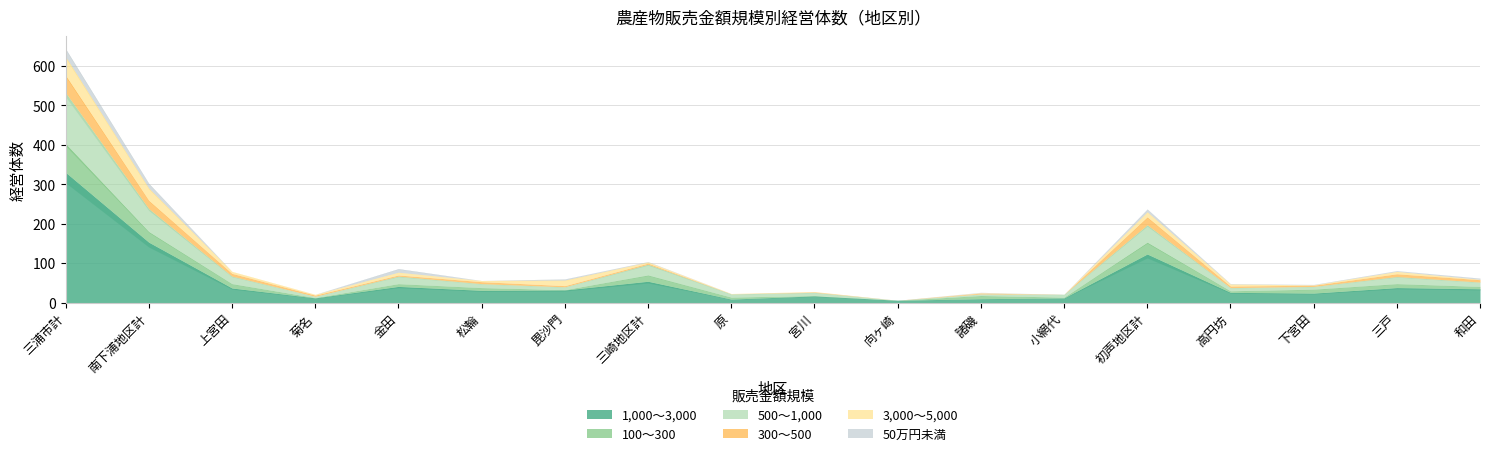

Reading left to right, extract all data points from this chart.

1,000～3,000: 三浦市計=330	南下浦地区計=153	上宮田=37	菊名=12	金田=41	松輪=31	毘沙門=32	三崎地区計=54	原=9	宮川=17	向ヶ崎=6	諸磯=10	小網代=12	初声地区計=123	高円坊=26	下宮田=24	三戸=38	和田=35
100～300: 三浦市計=73	南下浦地区計=27	上宮田=11	菊名=1	金田=7	松輪=7	毘沙門=1	三崎地区計=16	原=5	宮川=1	向ヶ崎=0	諸磯=8	小網代=2	初声地区計=30	高円坊=4	下宮田=10	三戸=10	和田=6
500～1,000: 三浦市計=129	南下浦地区計=58	上宮田=19	菊名=3	金田=19	松輪=10	毘沙門=7	三崎地区計=27	原=8	宮川=8	向ヶ崎=0	諸磯=4	小網代=7	初声地区計=44	高円坊=8	下宮田=7	三戸=18	和田=11
300～500: 三浦市計=44	南下浦地区計=21	上宮田=7	菊名=3	金田=3	松輪=5	毘沙門=3	三崎地区計=3	原=0	宮川=1	向ヶ崎=0	諸磯=2	小網代=0	初声地区計=20	高円坊=4	下宮田=3	三戸=7	和田=6
3,000～5,000: 三浦市計=47	南下浦地区計=31	上宮田=5	菊名=2	金田=7	松輪=3	毘沙門=14	三崎地区計=3	原=1	宮川=1	向ヶ崎=0	諸磯=1	小網代=0	初声地区計=13	高円坊=5	下宮田=1	三戸=6	和田=1
50万円未満: 三浦市計=20	南下浦地区計=12	上宮田=0	菊名=0	金田=9	松輪=0	毘沙門=3	三崎地区計=1	原=0	宮川=0	向ヶ崎=0	諸磯=1	小網代=0	初声地区計=7	高円坊=1	下宮田=1	三戸=2	和田=3